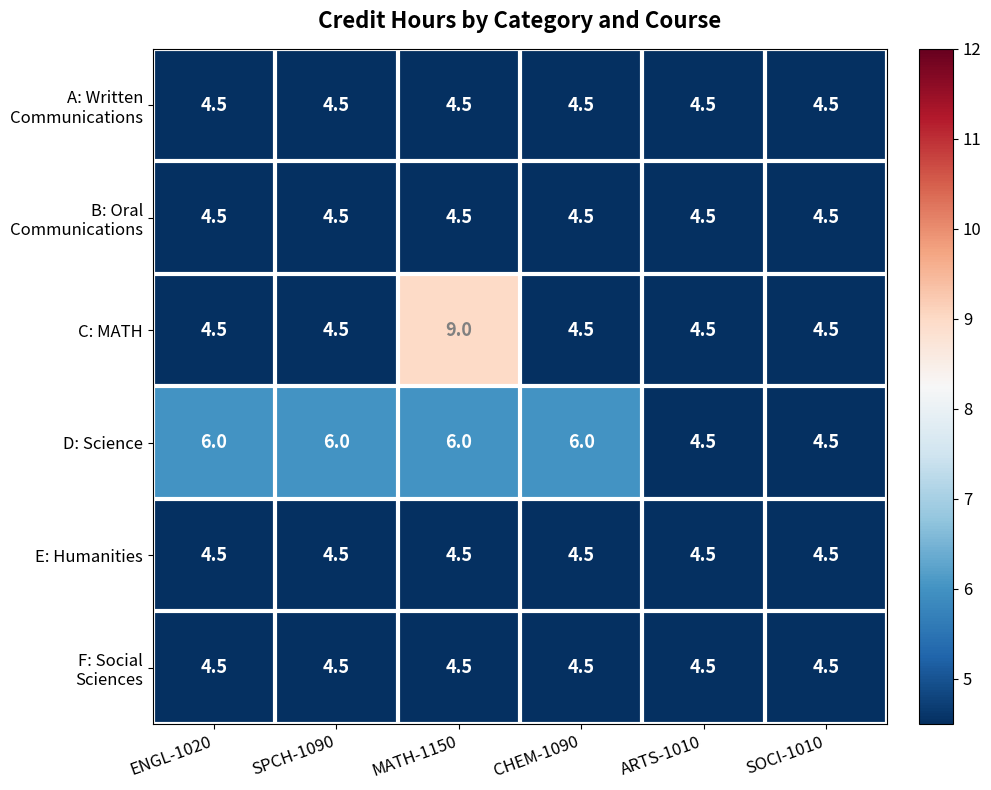

How many series are shown in this chart?

6